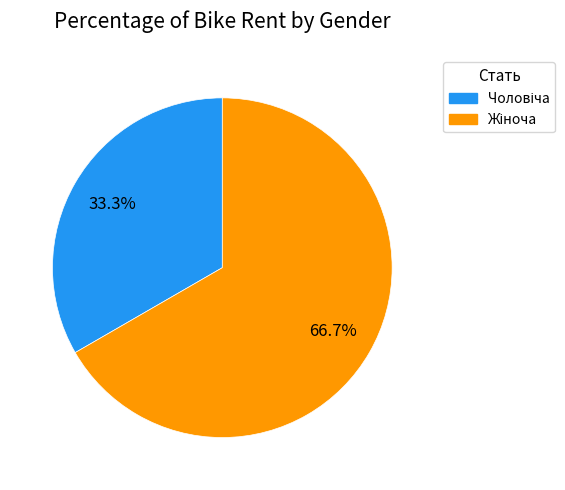

Does any single category account for the majority?

Yes